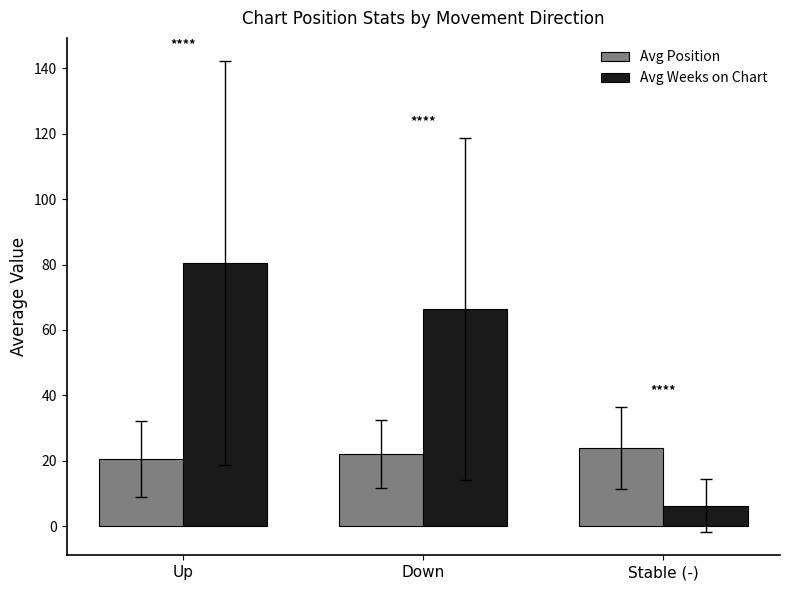

Which label corresponds to the smallest value in the chart?

Stable (-)